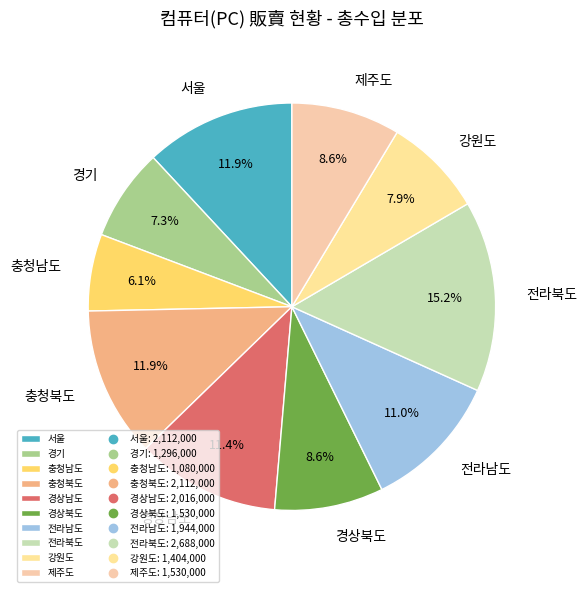

How many segments does this pie chart have?

10